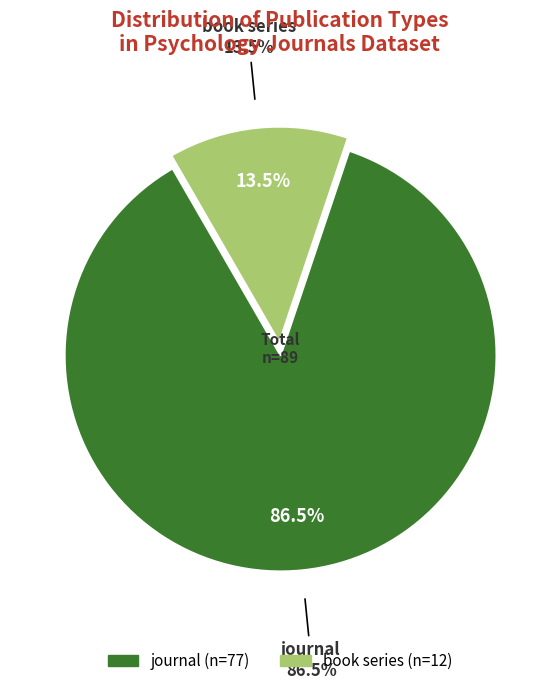

Count the number of slices in the pie.

2